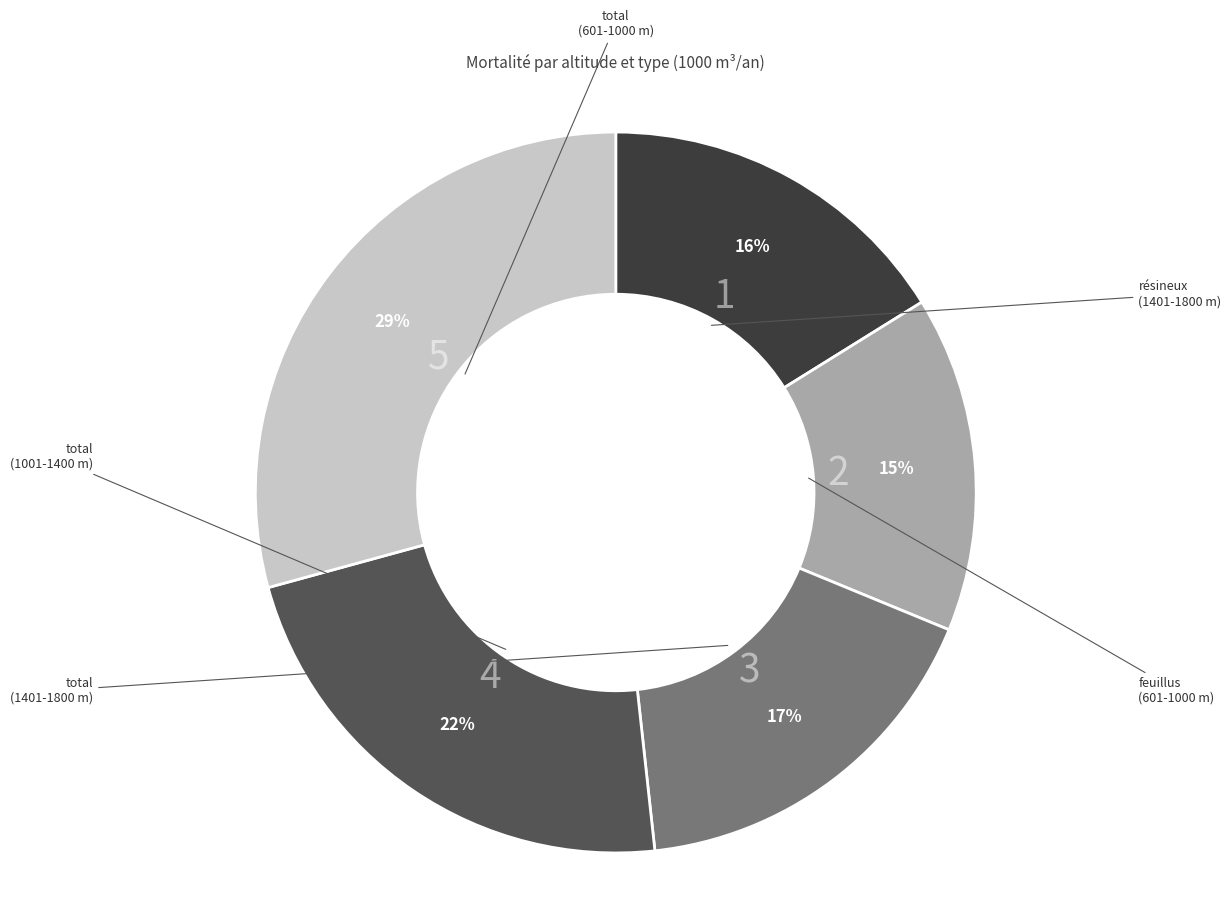

To the nearest percent, what is the difference between the largest and smallest slice percentages?

14%